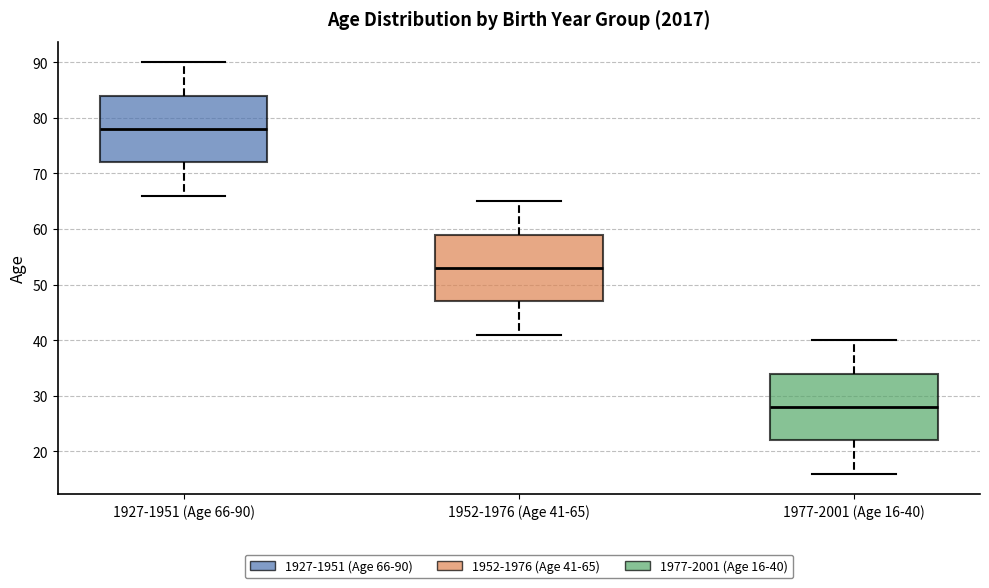

Reading left to right, read every box against the y-axis: the position of its median line, the range the box covers, and the ends of its whiskers. The values are not printed on the chart, so give them approximately, as read against the axis.

1927-1951 (Age 66-90): median 78, box 72 to 84, whiskers 66 to 90
1952-1976 (Age 41-65): median 53, box 47 to 59, whiskers 41 to 65
1977-2001 (Age 16-40): median 28, box 22 to 34, whiskers 16 to 40